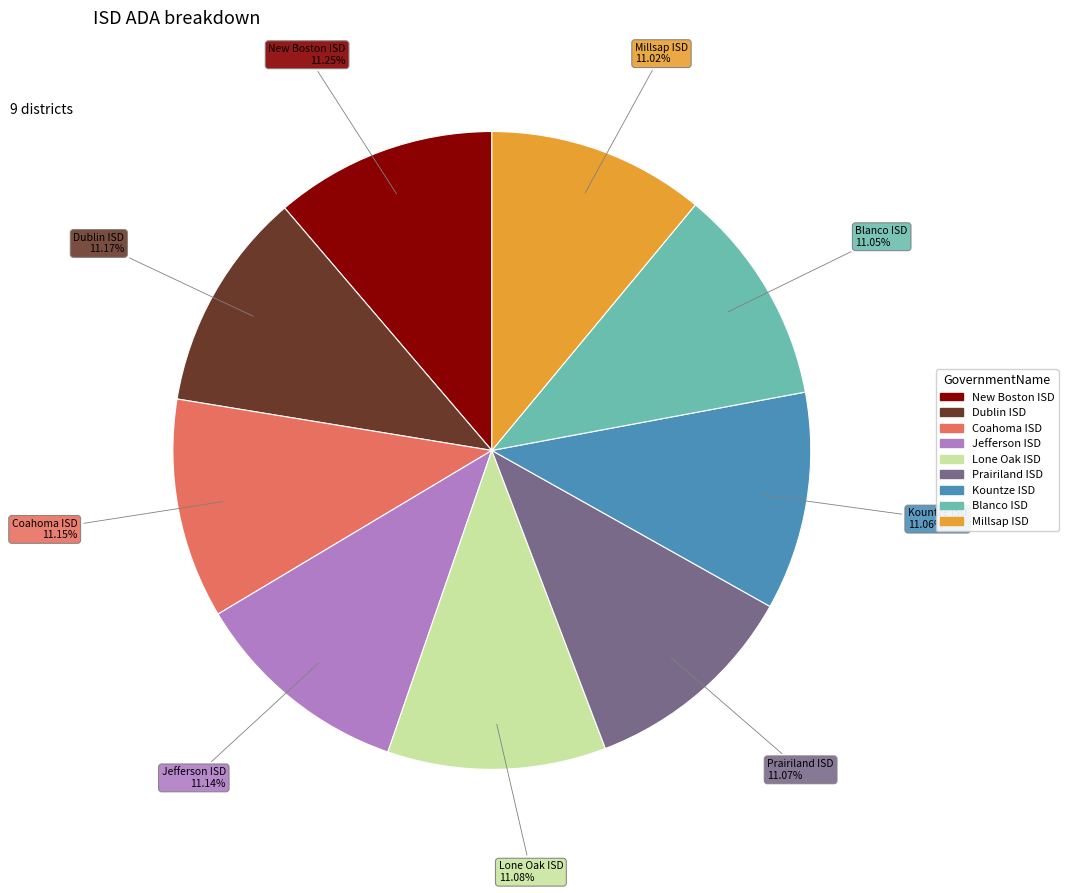

Combined, what portion of the pie is New Boston ISD and Kountze ISD?

22.3%